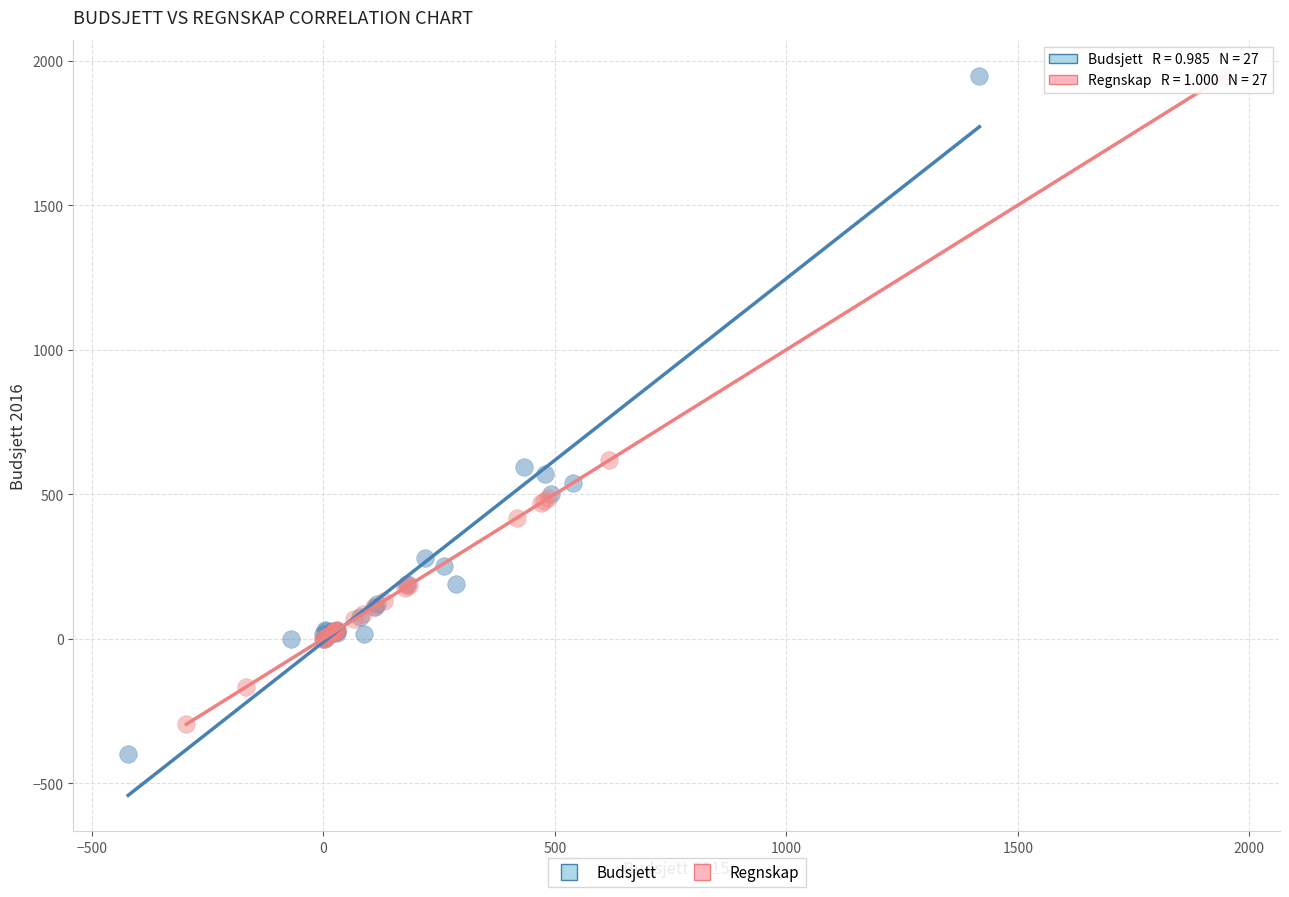

What are all the series names shown in the legend?

Budsjett, Regnskap